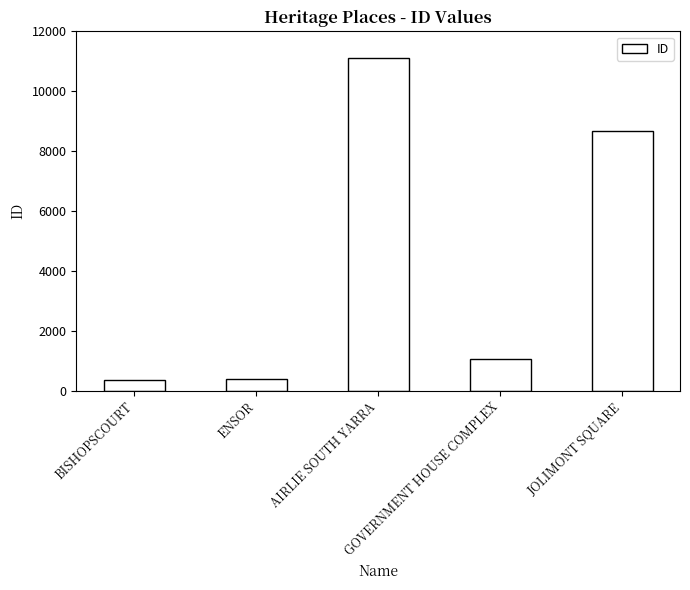

What is the average value?

4325